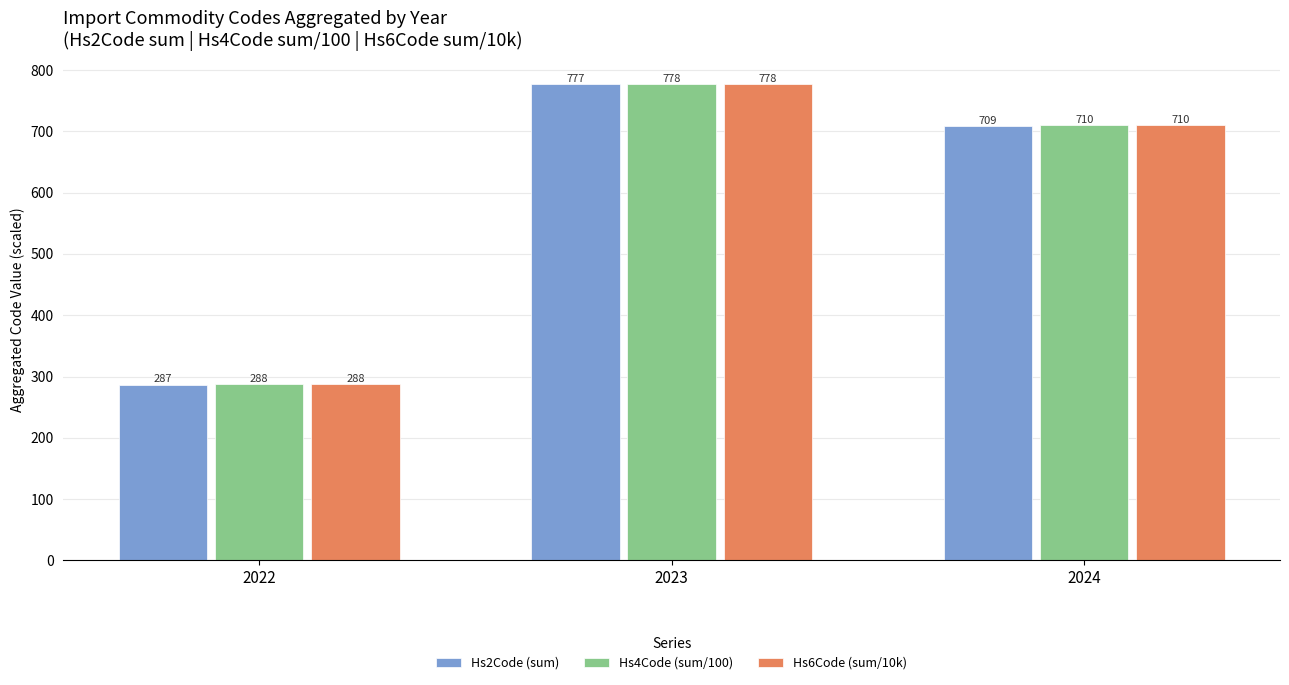

How many Hs2Code (sum) values are between 287 and 777?

3